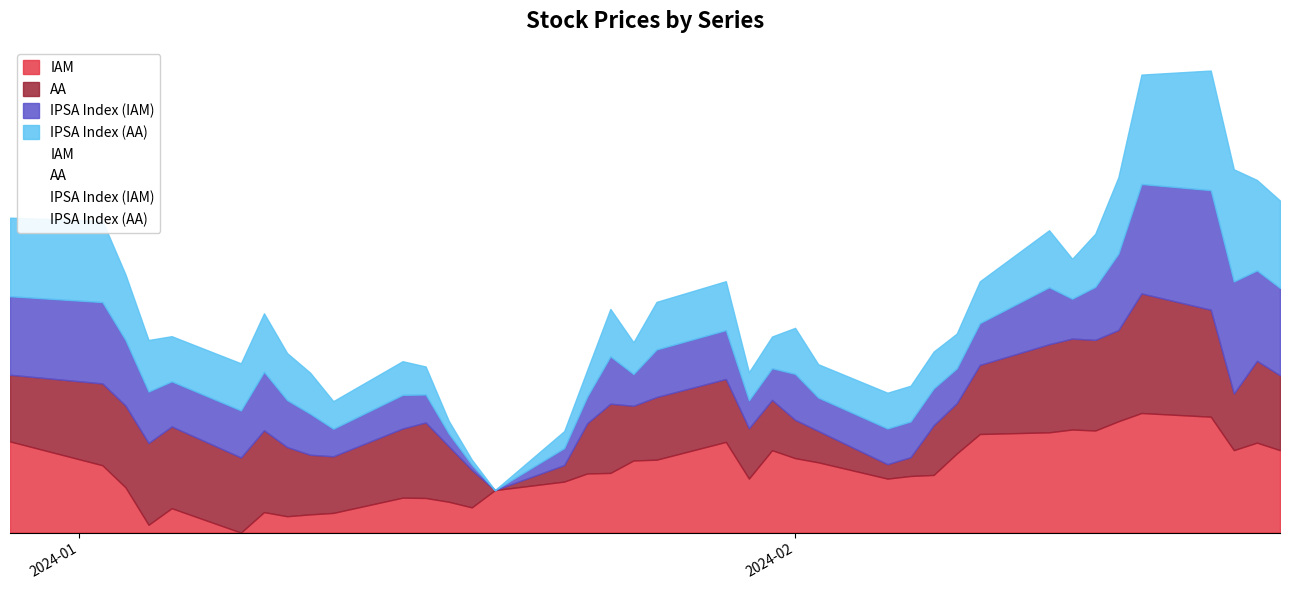

How many data points in IAM are above 718?

21